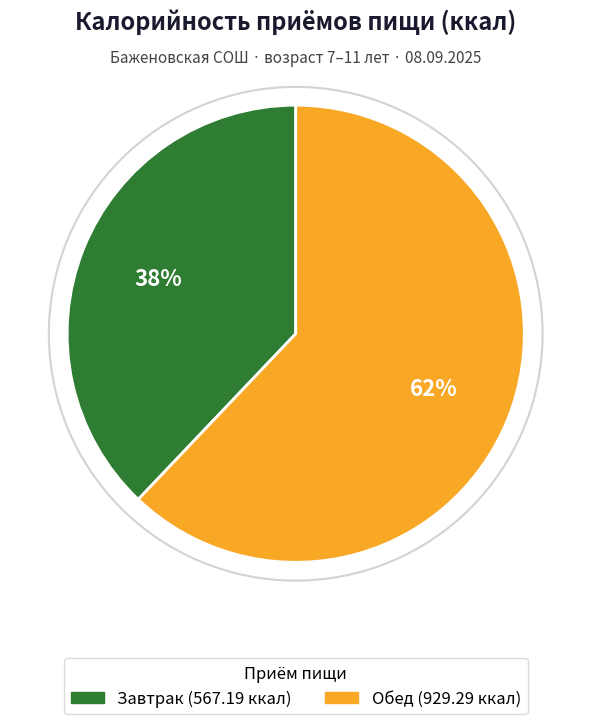

Is there a majority slice in this chart?

Yes